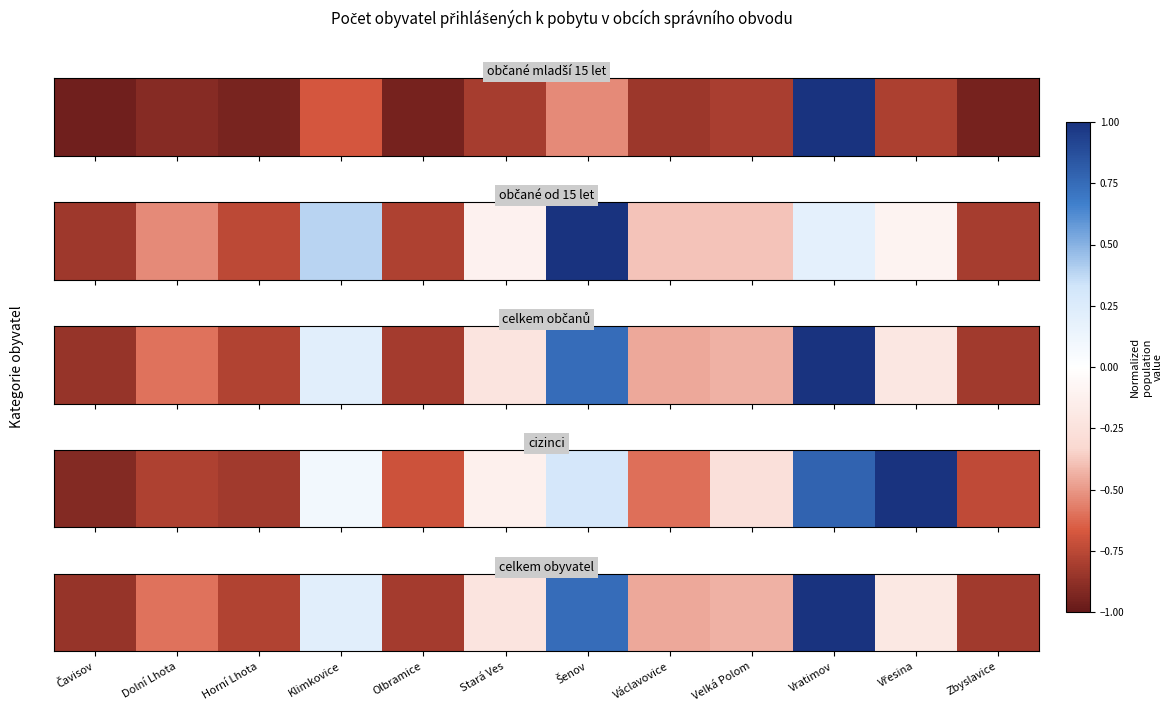

Reading left to right, extract all data points from this chart.

Čavisov=-0.9	Dolní Lhota=-0.6	Horní Lhota=-0.8	Klimkovice=0.2	Olbramice=-0.8	Stará Ves=-0.2	Šenov=0.7	Václavovice=-0.5	Velká Polom=-0.4	Vratimov=1.0	Vřesina=-0.2	Zbyslavice=-0.8